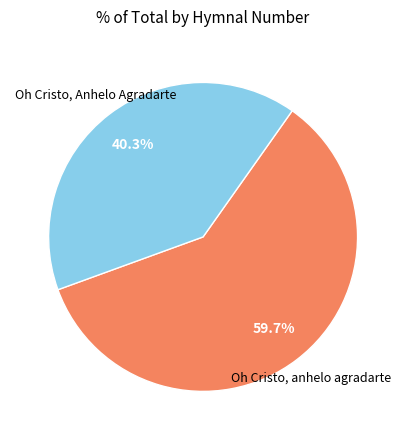

What percentage is the Oh Cristo, anhelo agradarte slice, to the nearest percent?

60%